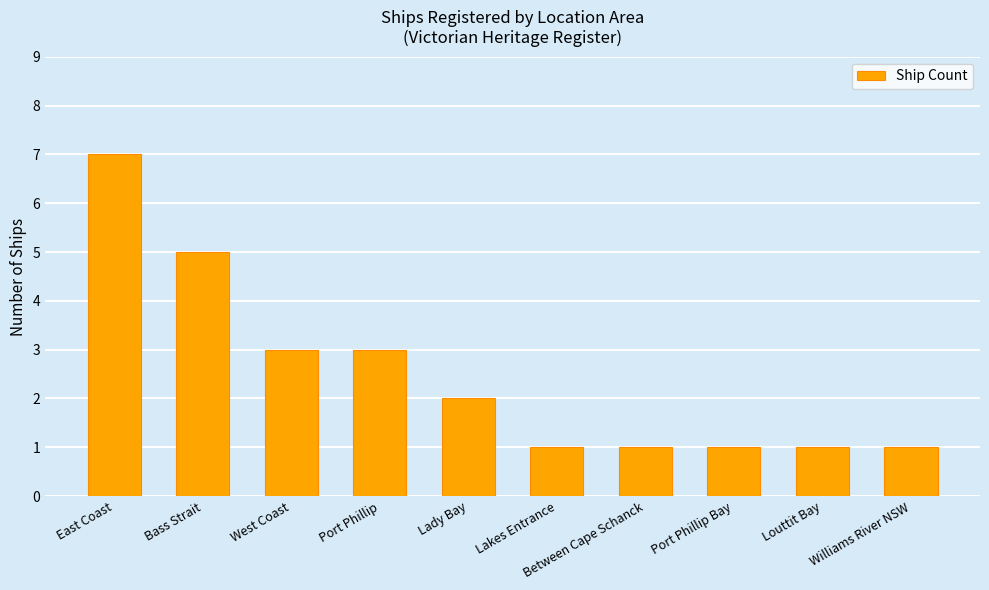

What is the difference between the values at Williams River NSW and West Coast?

2